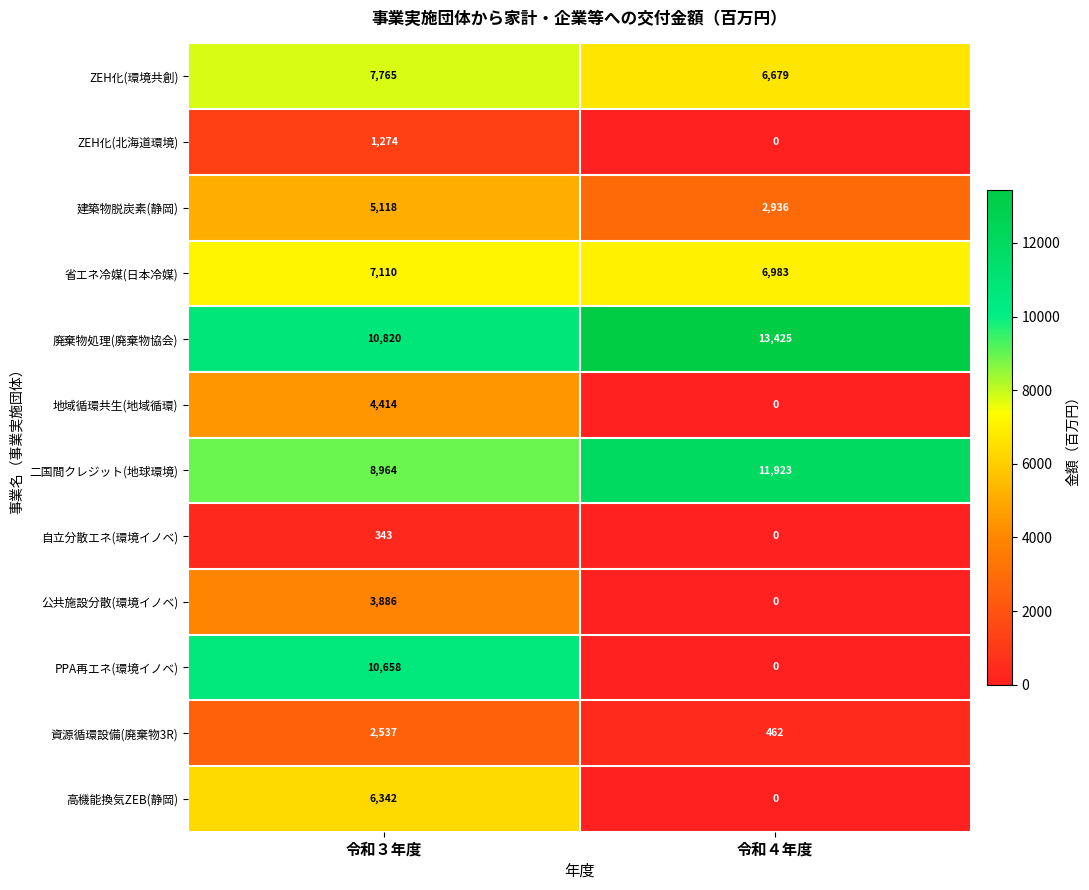

The 高機能換気ZEB(静岡) series shows 6342 at 令和３年度. True or false?

True